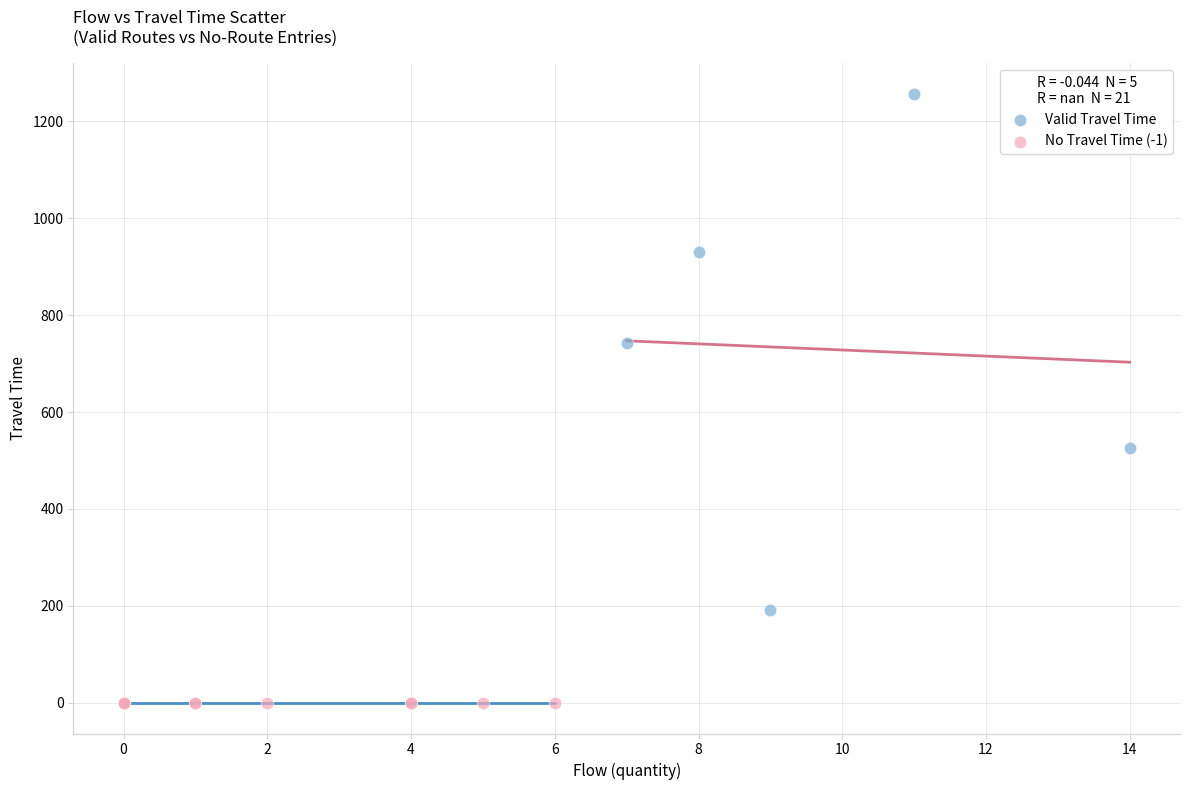

Which series reaches the maximum Y coordinate?

Valid Travel Time